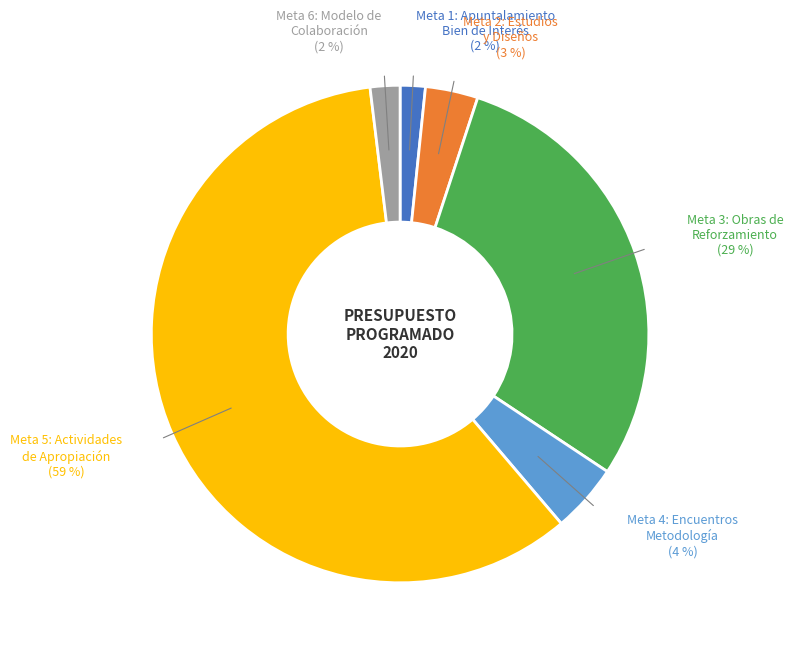

Is there any slice that represents more than half of the pie?

Yes